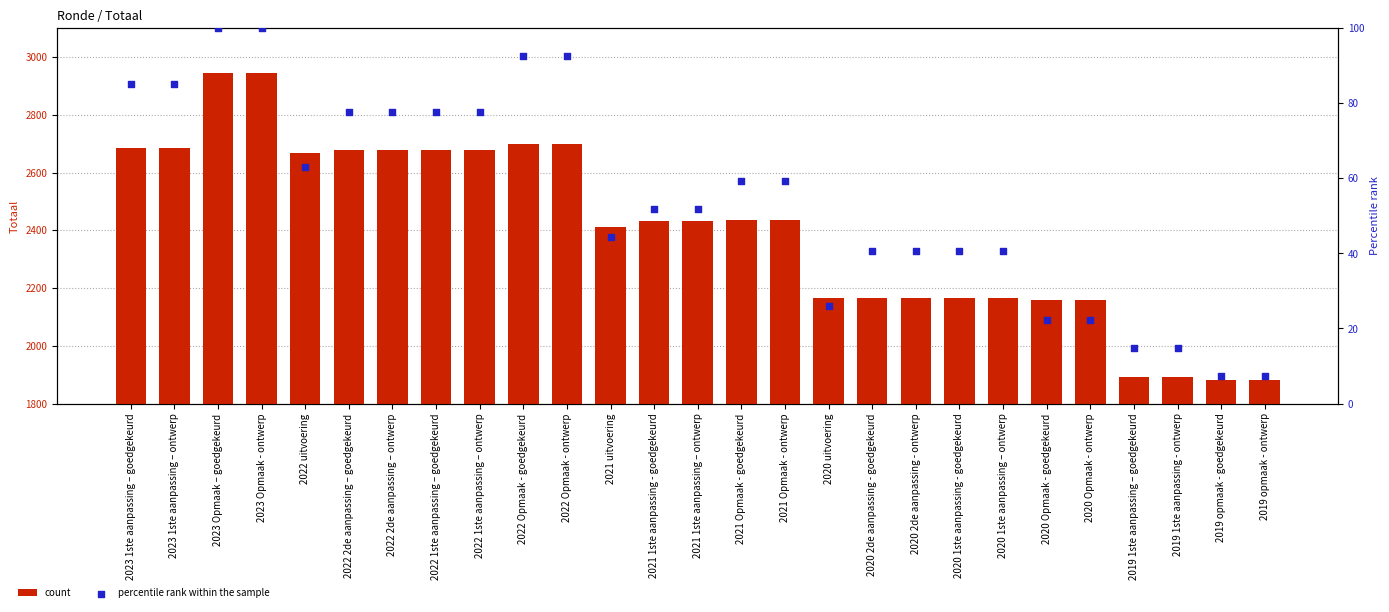

At how many categories does at least one series exceed 533?

27